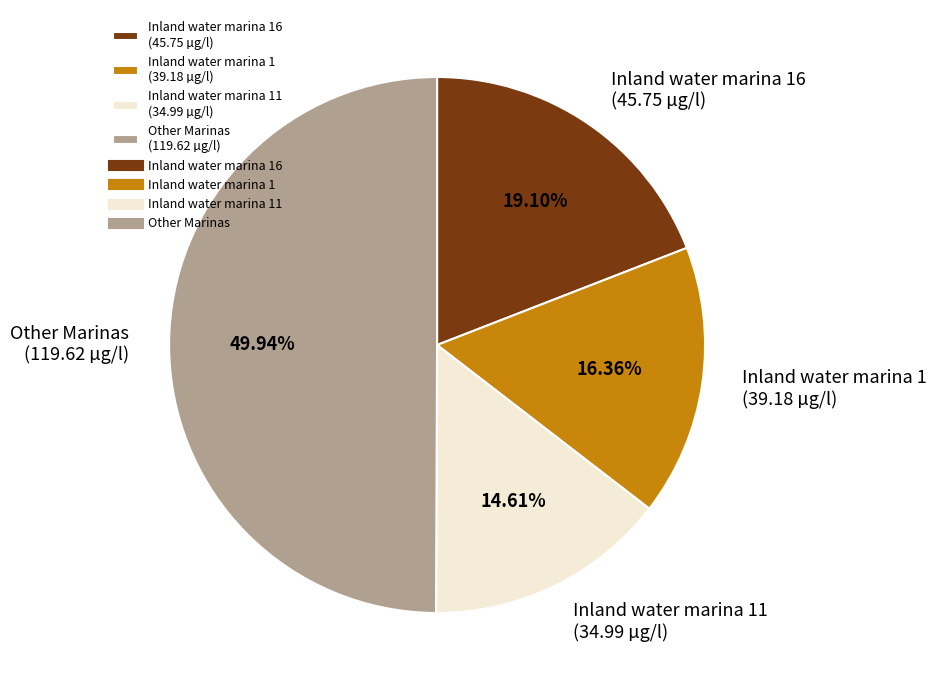

Combined, do Other Marinas (119.62 µg/l) and Inland water marina 1 (39.18 µg/l) account for over 50%?

Yes